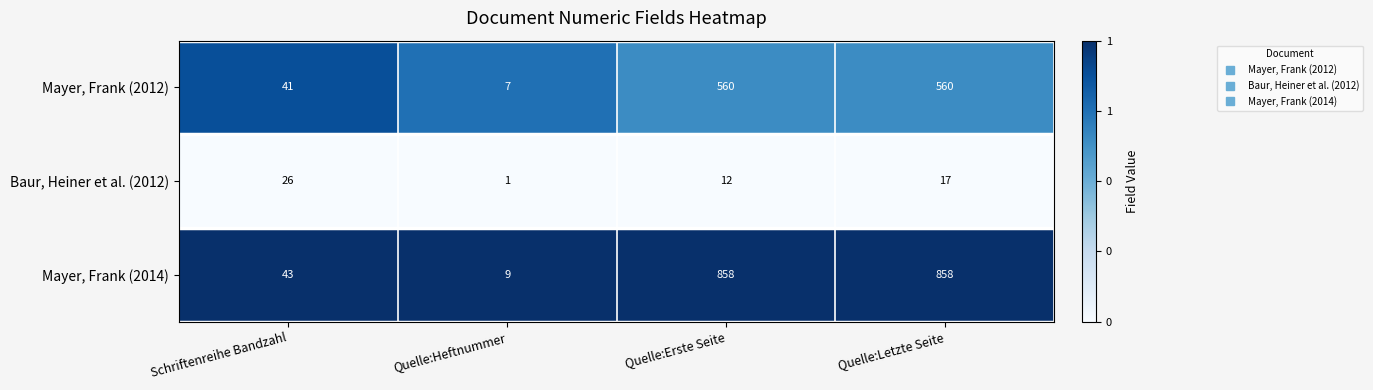

What is the sum of all Baur, Heiner et al. (2012) values?

56